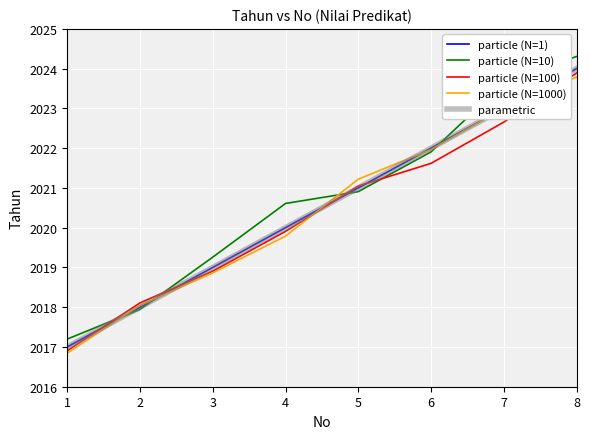

Does the chart have visible grid lines?

Yes